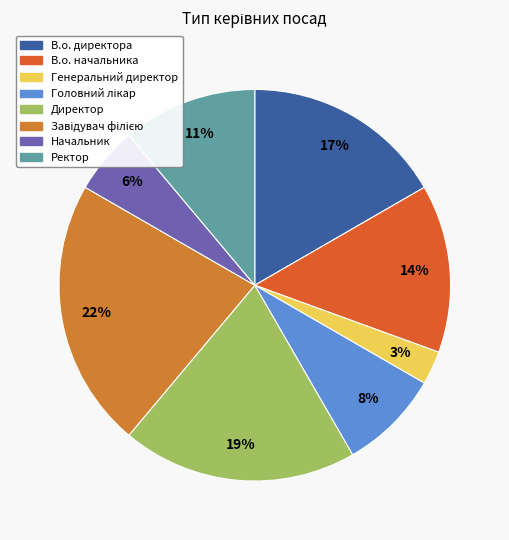

To the nearest percent, what is the average slice percentage?

12%